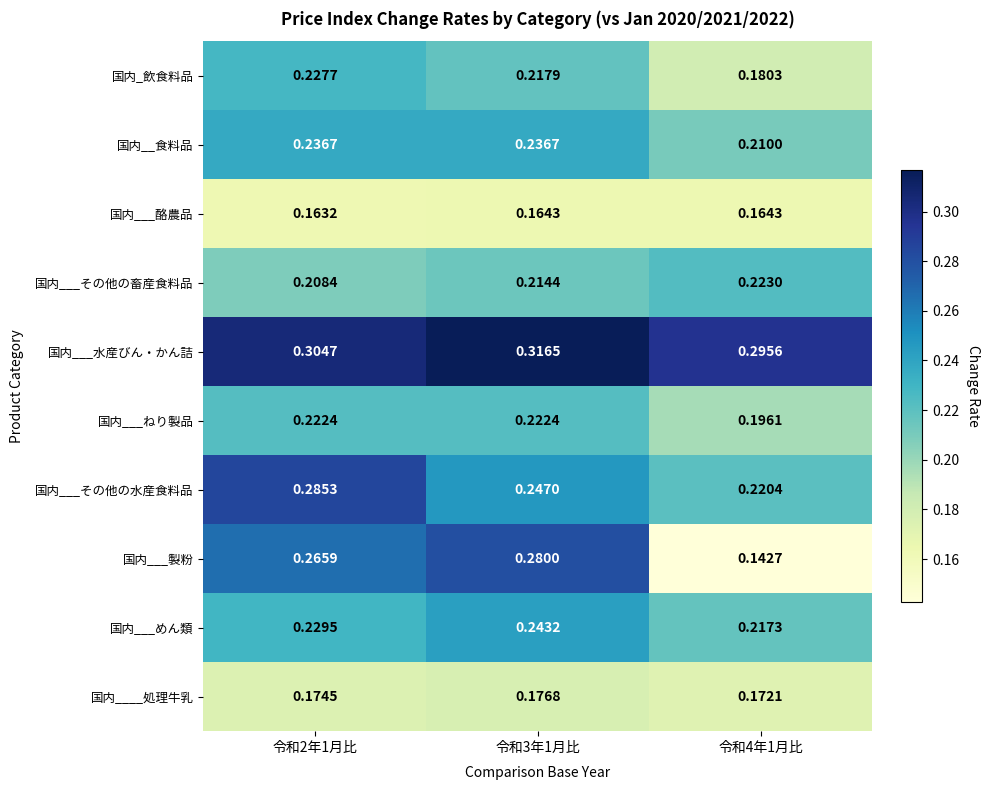

Which series has the largest range (max minus min)?

国内___製粉